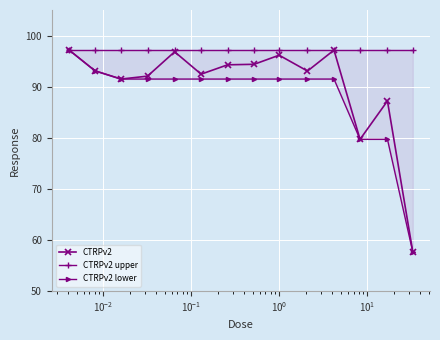

How many lines are shown in the chart?

3